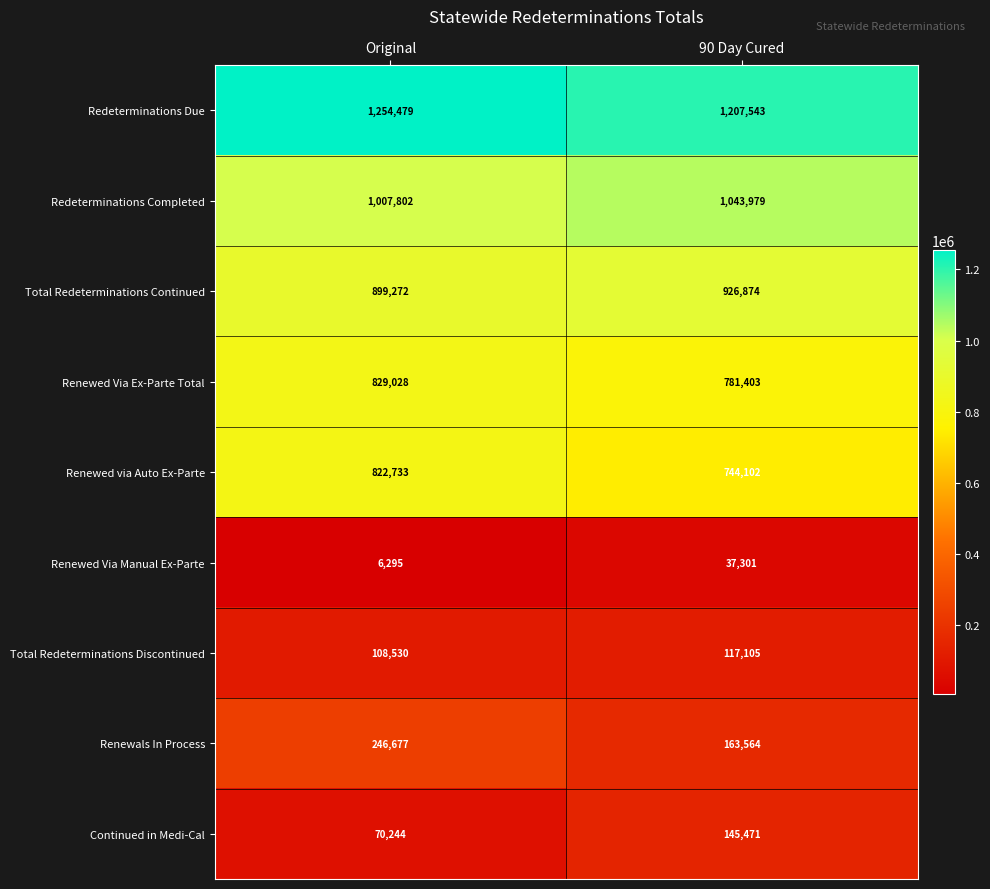

What is the total value across all series at 90 Day Cured?

5167342